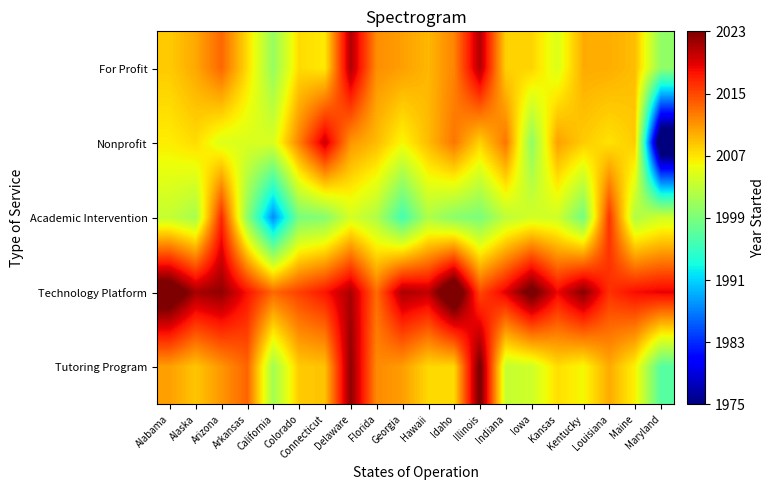

At how many categories does at least one series exceed 2019?

11